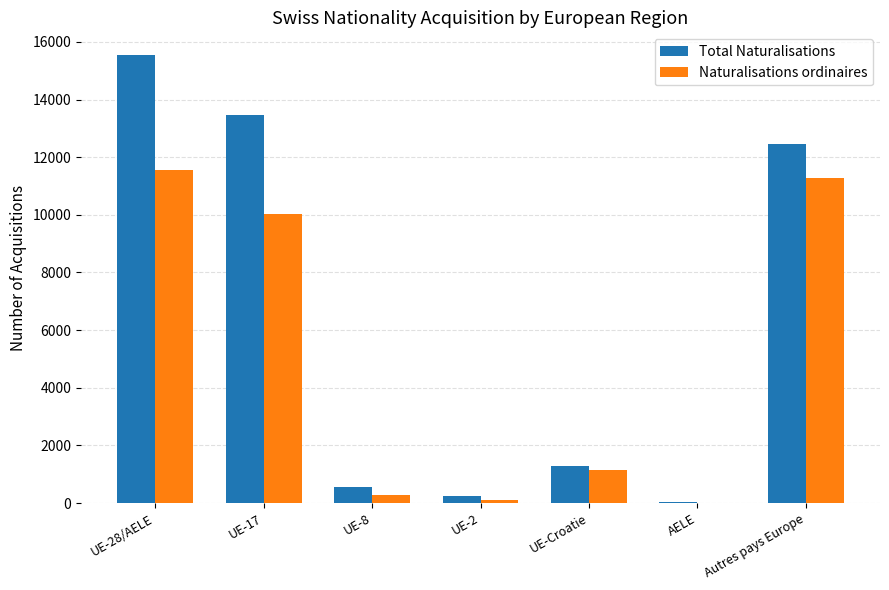

Which series changed the most between UE-28/AELE and UE-2?

Total Naturalisations